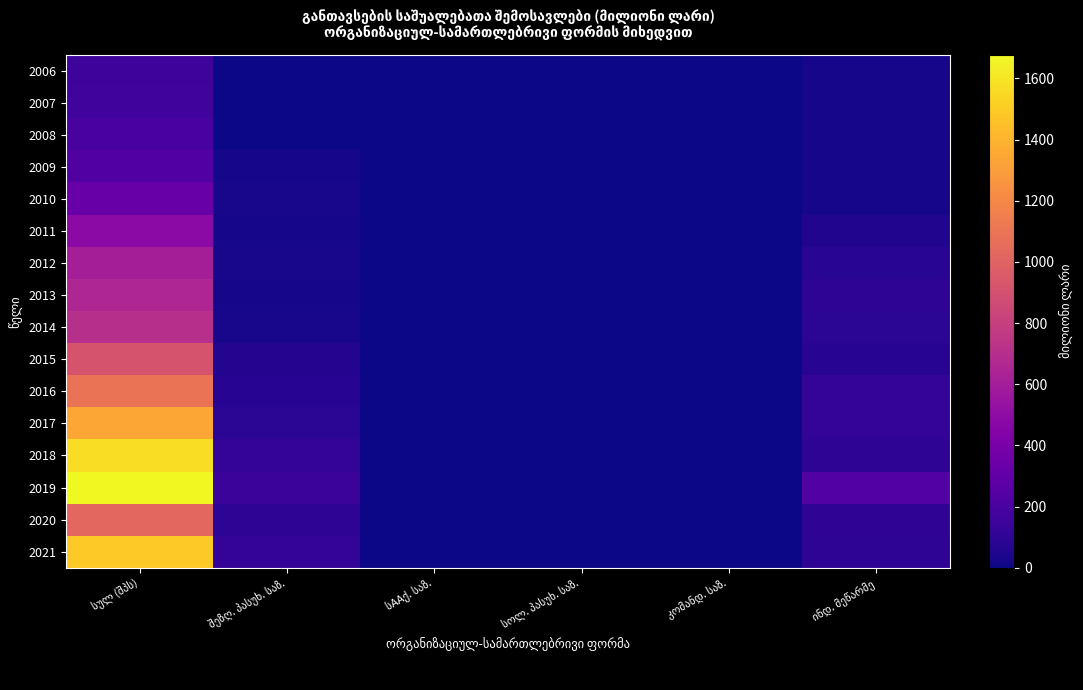

What is the difference between the 2008 values at კომანდ. საზ. and სულ (შპს)?

195.5